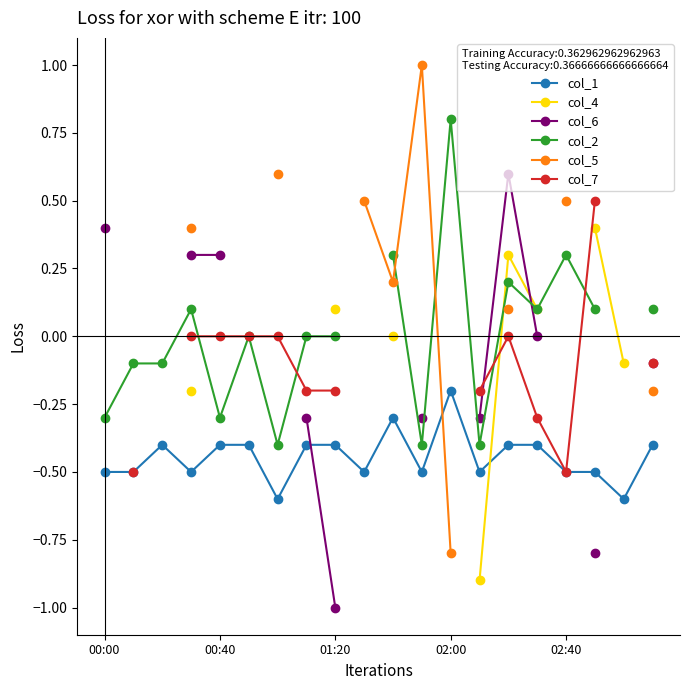

Where do col_7 and col_6 first cross each other?

13 and 14